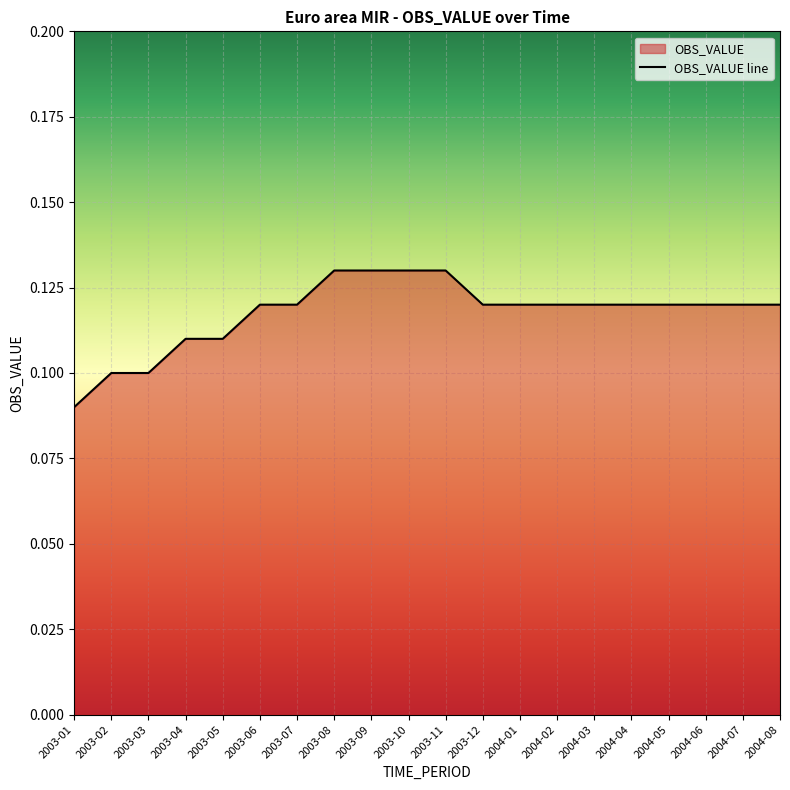

Where is the data nearest to the value 0?

2003-01